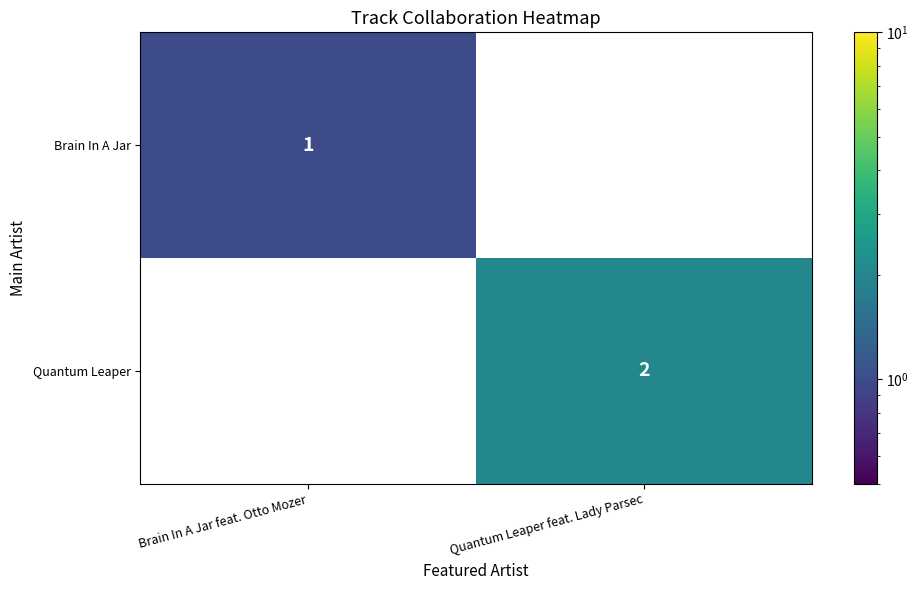

The Quantum Leaper series shows 2 at Quantum Leaper feat. Lady Parsec. True or false?

True